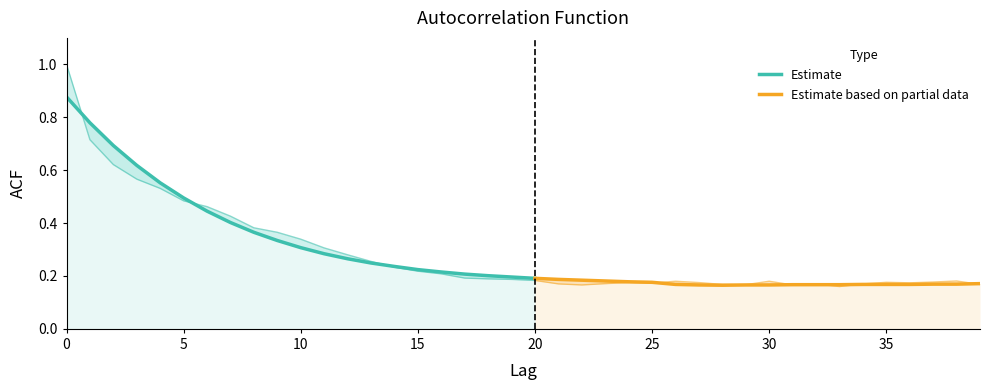

Is the value of acf_shown at 37 greater than the value of acf_shown_smooth at 18?

No